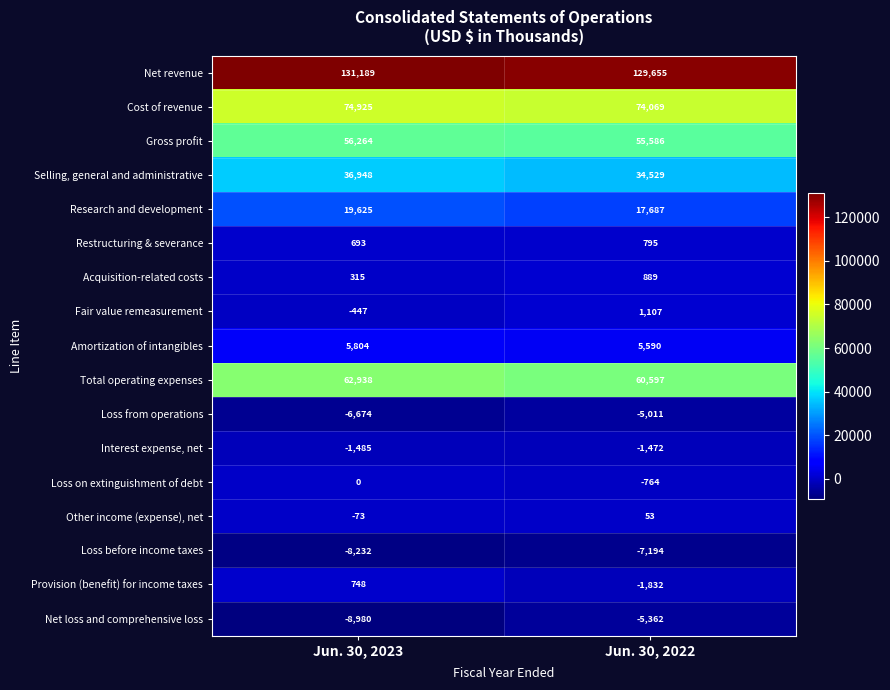

Rank the categories by Net loss and comprehensive loss value from highest to lowest.

Jun. 30, 2022, Jun. 30, 2023